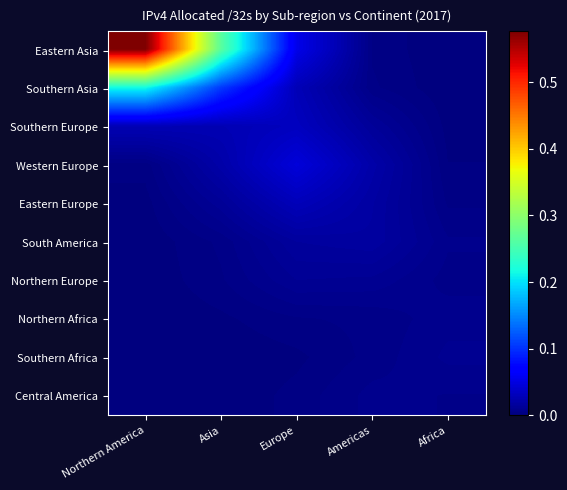

Reading right to left, list all the values displayed in this chart.

Eastern Asia: Africa=0.0	Americas=0.0	Europe=0.1	Asia=0.3	Northern America=0.6
Southern Asia: Africa=0.0	Americas=0.0	Europe=0.0	Asia=0.1	Northern America=0.2
Southern Europe: Africa=0.0	Americas=0.0	Europe=0.0	Asia=0.0	Northern America=0.0
Western Europe: Africa=0.0	Americas=0.0	Europe=0.0	Asia=0.0	Northern America=0.0
Eastern Europe: Africa=0.0	Americas=0.0	Europe=0.0	Asia=0.0	Northern America=0.0
South America: Africa=0.0	Americas=0.0	Europe=0.0	Asia=0.0	Northern America=0.0
Northern Europe: Africa=0.0	Americas=0.0	Europe=0.0	Asia=0.0	Northern America=0.0
Northern Africa: Africa=0.0	Americas=0.0	Europe=0.0	Asia=0.0	Northern America=0.0
Southern Africa: Africa=0.0	Americas=0.0	Europe=0.0	Asia=0.0	Northern America=0.0
Central America: Africa=0.0	Americas=0.0	Europe=0.0	Asia=0.0	Northern America=0.0